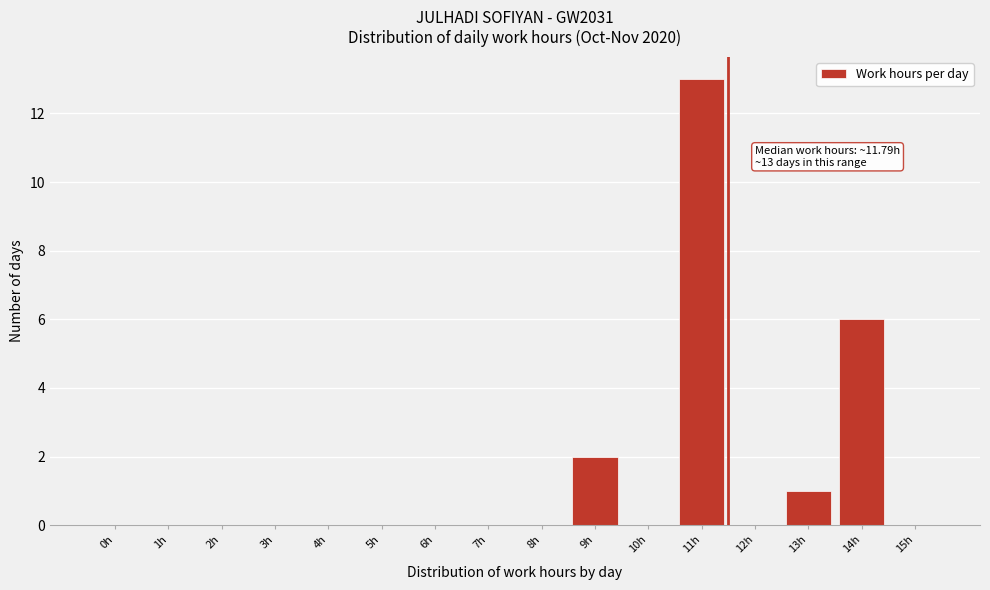

Reading left to right, transcribe all the data shown in this chart.

0h=0	1h=0	2h=0	3h=0	4h=0	5h=0	6h=0	7h=0	8h=0	9h=2	10h=0	11h=13	12h=0	13h=1	14h=6	15h=0